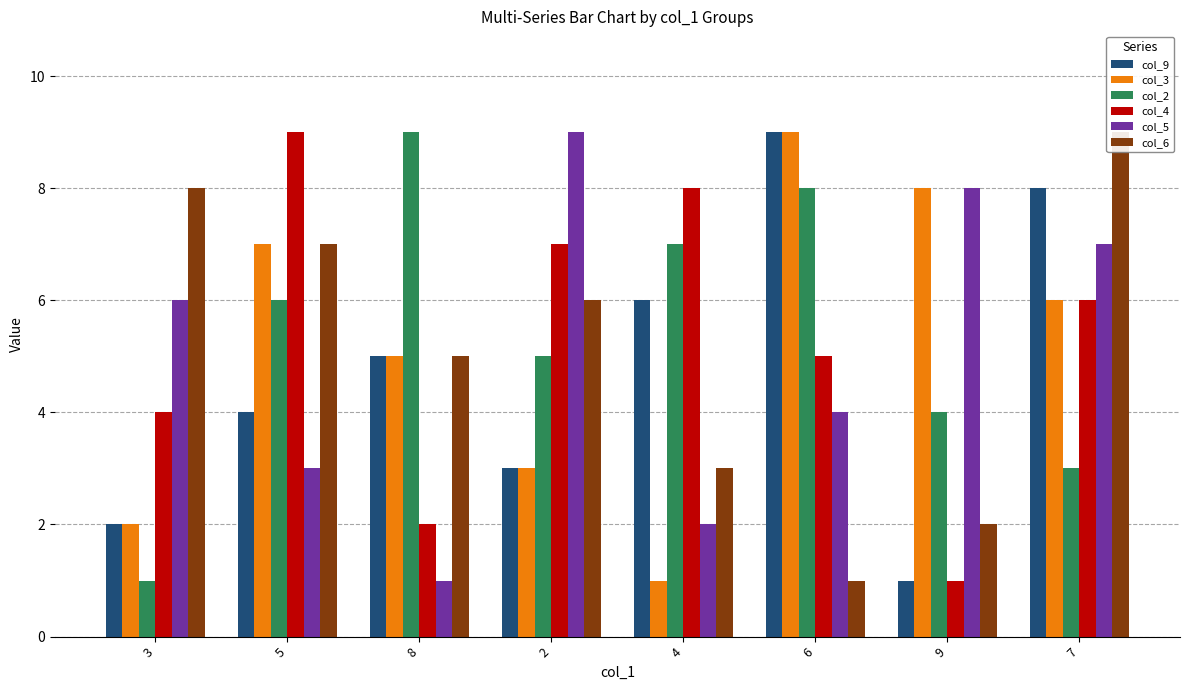

Reading right to left, what are all the values shown in this chart?

col_9: 8	1	9	6	3	5	4	2
col_3: 6	8	9	1	3	5	7	2
col_2: 3	4	8	7	5	9	6	1
col_4: 6	1	5	8	7	2	9	4
col_5: 7	8	4	2	9	1	3	6
col_6: 9	2	1	3	6	5	7	8